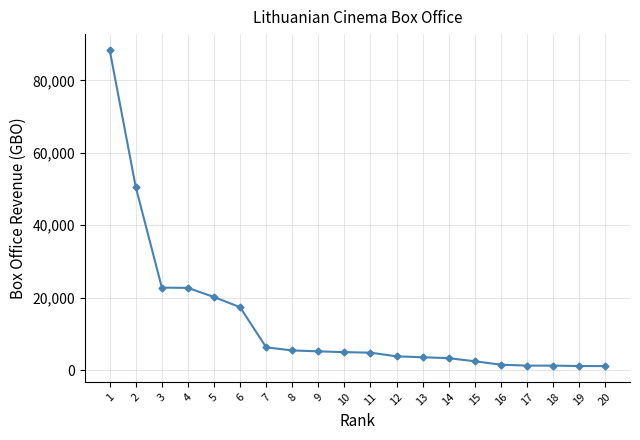

How many categories are shown in the chart?

20